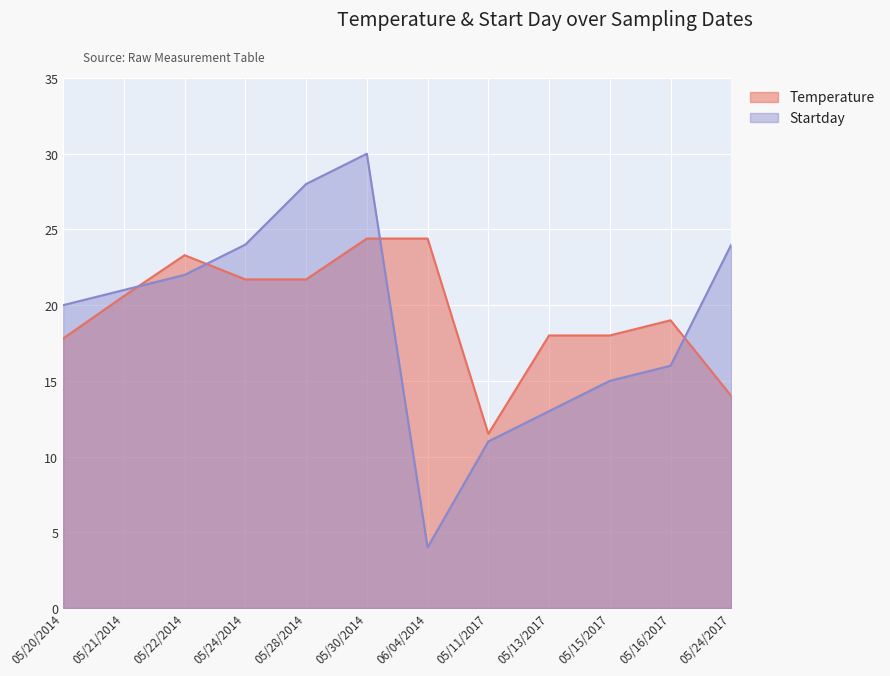

At which category is the sum across all series the highest?

05/30/2014